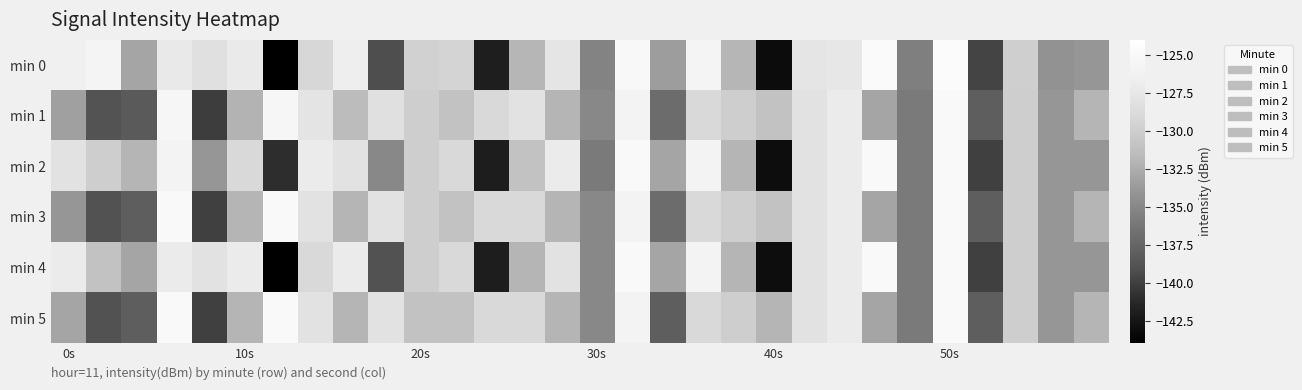

List the series in order of their peak value, highest first.

min 0, min 1, min 2, min 3, min 4, min 5